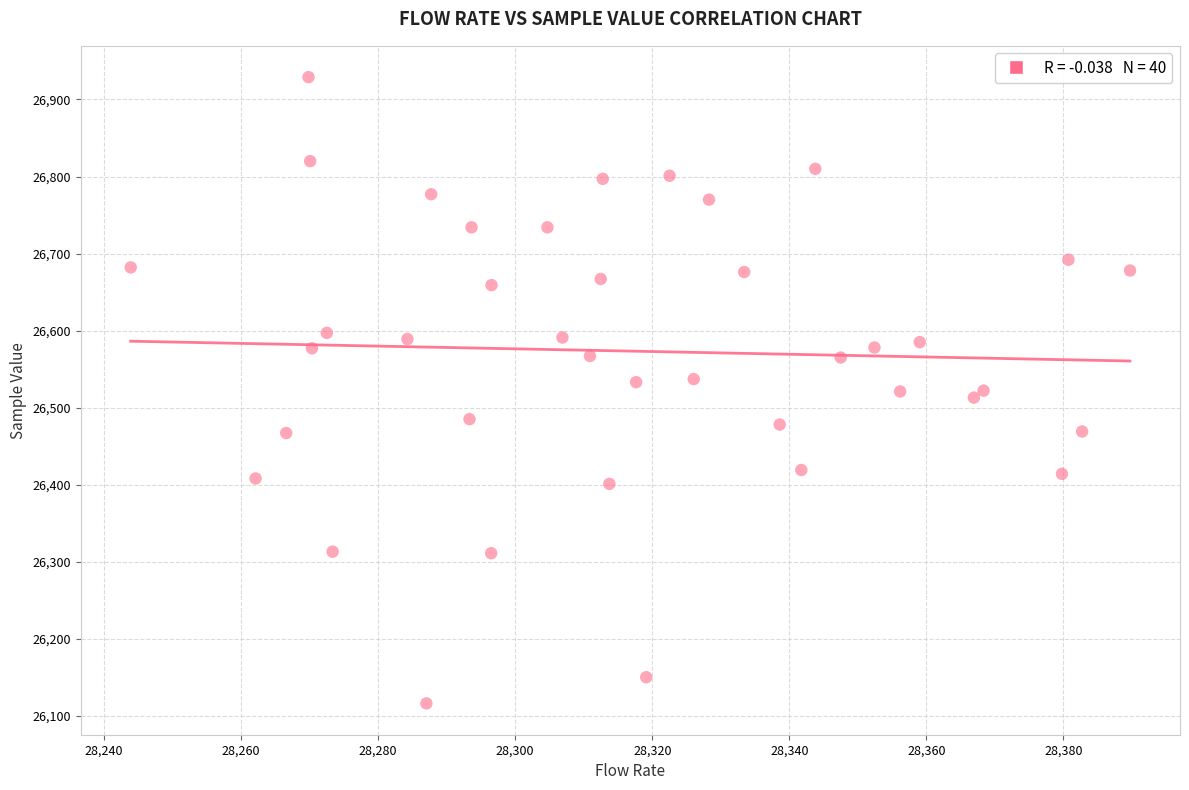

How many data points are displayed?

40